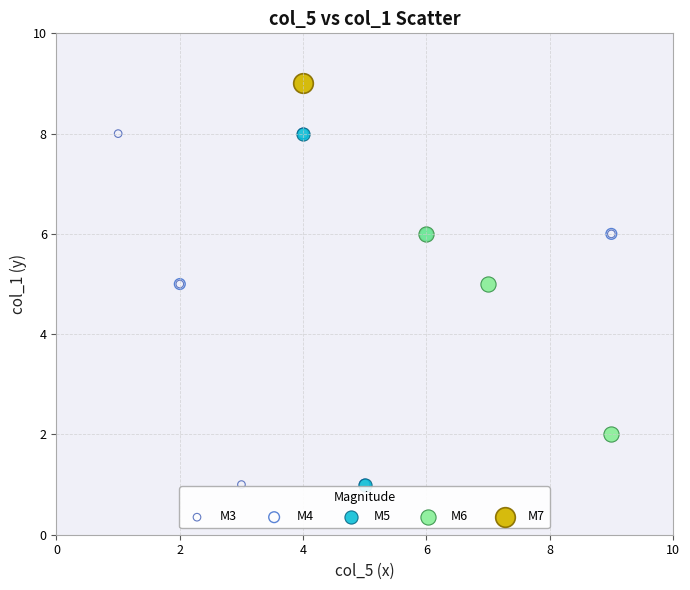

Which series reaches the maximum Y coordinate?

M7